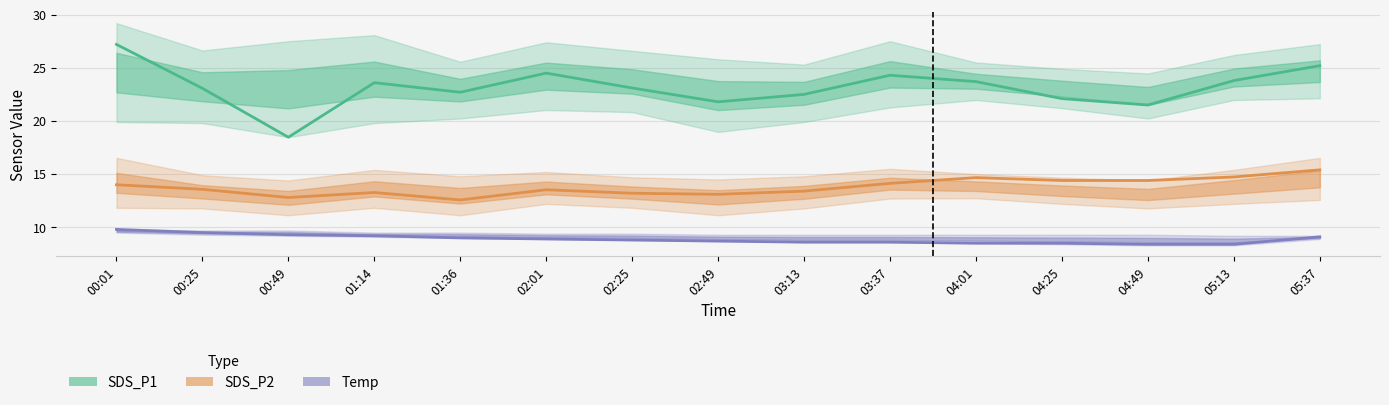

Reading left to right, list all the values displayed in this chart.

SDS_P1 (center): 00:01=27.2	00:25=23.1	00:49=18.5	01:14=23.6	01:36=22.7	02:01=24.5	02:25=23.1	02:49=21.8	03:13=22.5	03:37=24.3	04:01=23.7	04:25=22.1	04:49=21.5	05:13=23.8	05:37=25.2
SDS_P2 (center): 00:01=14.0	00:25=13.6	00:49=12.8	01:14=13.3	01:36=12.6	02:01=13.5	02:25=13.2	02:49=13.1	03:13=13.4	03:37=14.1	04:01=14.7	04:25=14.4	04:49=14.4	05:13=14.7	05:37=15.4
Temp (center): 00:01=9.8	00:25=9.5	00:49=9.3	01:14=9.2	01:36=9.0	02:01=8.9	02:25=8.8	02:49=8.7	03:13=8.6	03:37=8.6	04:01=8.5	04:25=8.5	04:49=8.4	05:13=8.4	05:37=9.1